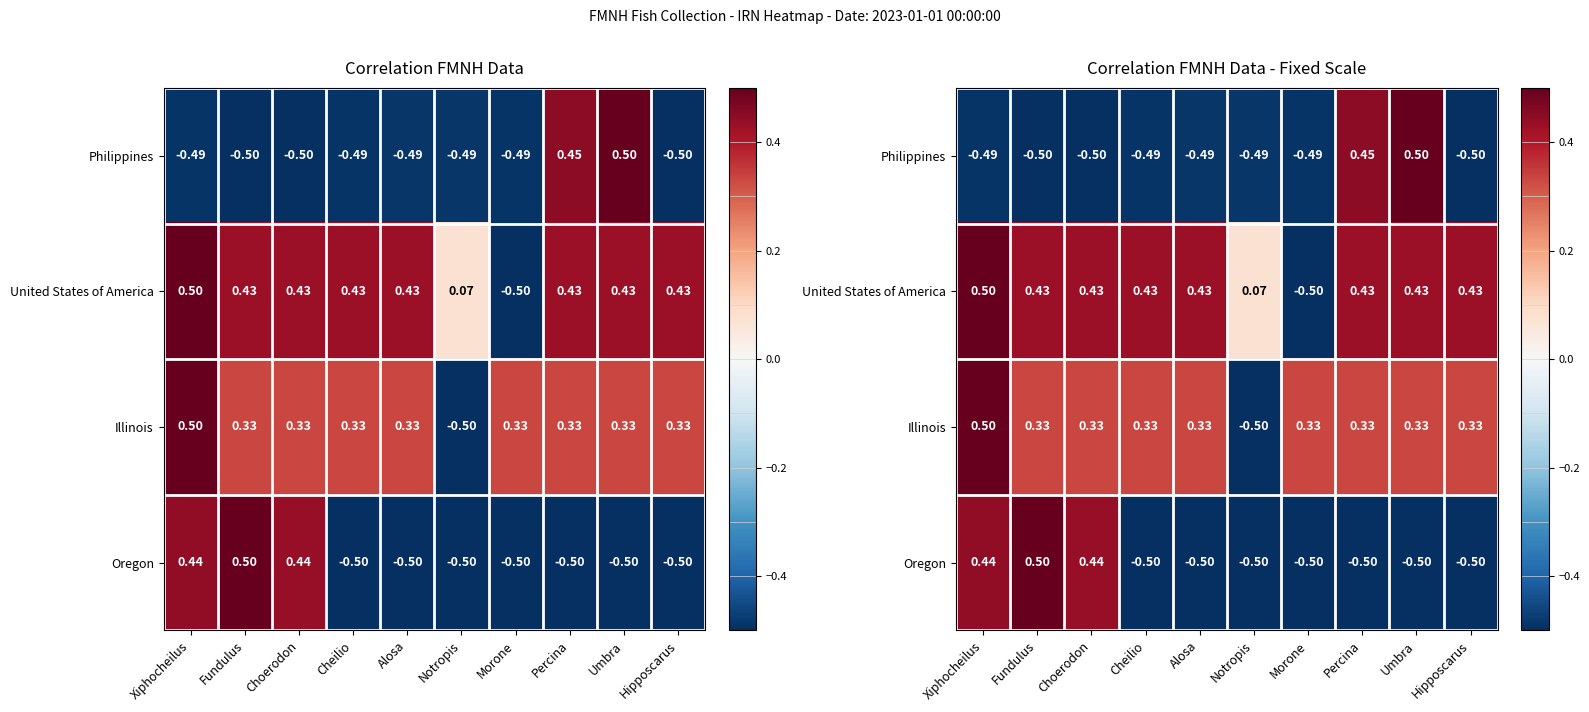

What is the minimum value for Philippines?

-0.5